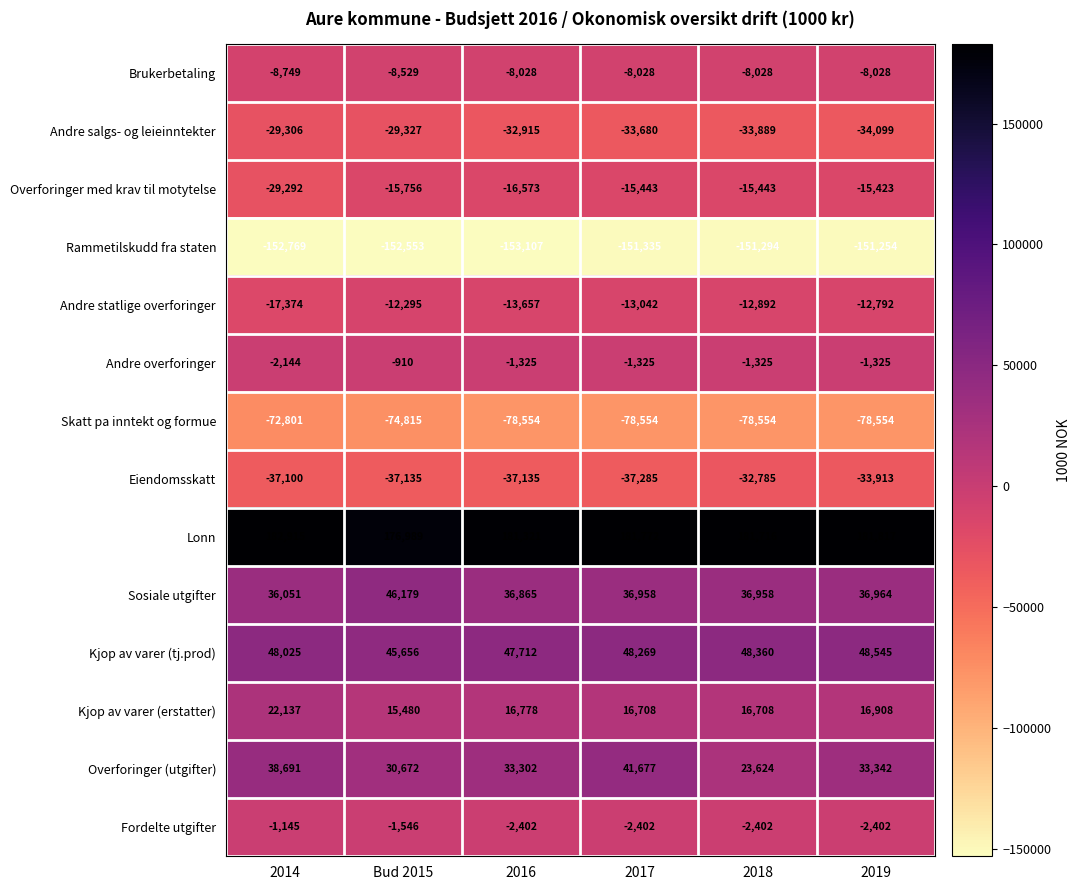

Rank the series at Bud 2015 from lowest to highest value.

Rammetilskudd fra staten, Skatt pa inntekt og formue, Eiendomsskatt, Andre salgs- og leieinntekter, Overforinger med krav til motytelse, Andre statlige overforinger, Brukerbetaling, Fordelte utgifter, Andre overforinger, Kjop av varer (erstatter), Overforinger (utgifter), Kjop av varer (tj.prod), Sosiale utgifter, Lonn